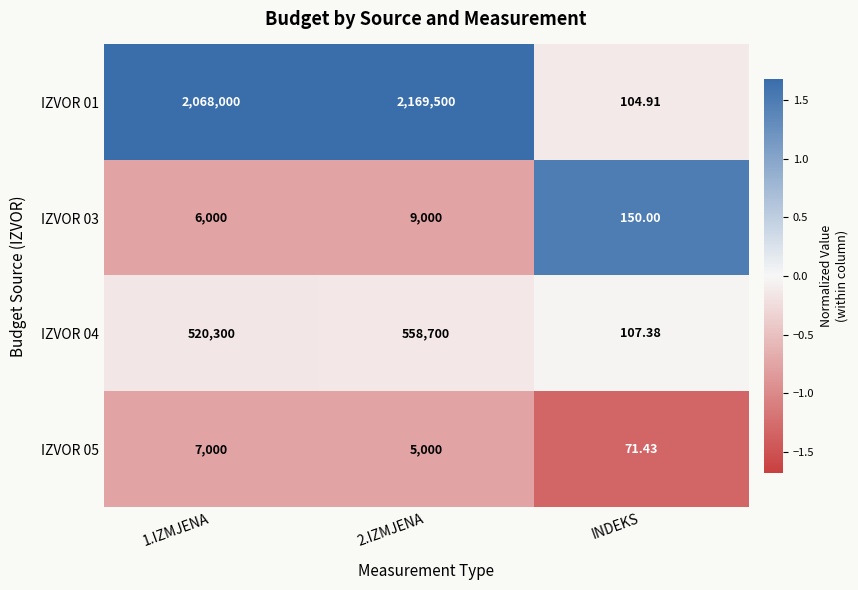

How many data points in IZVOR 01 are less than 2068000?

1